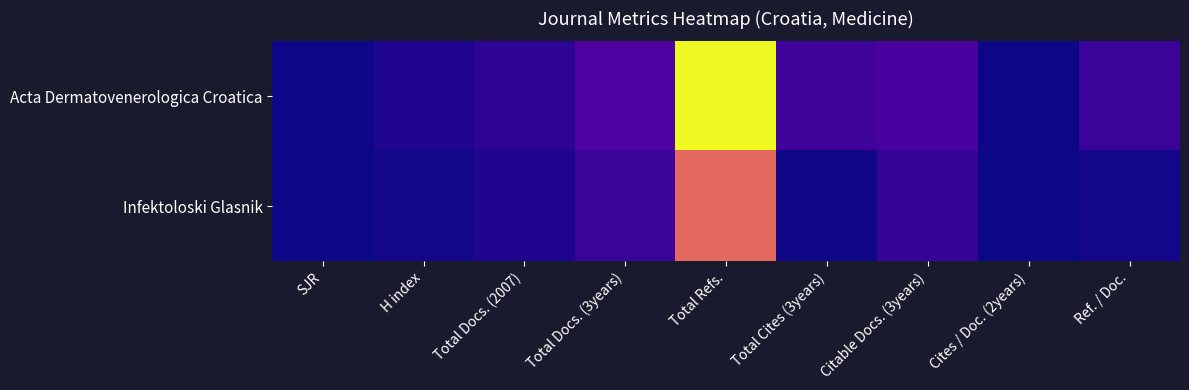

Reading left to right, list all the values displayed in this chart.

Acta Dermatovenerologica Croatica: SJR=0	H index=28	Total Docs. (2007)=54	Total Docs. (3years)=125	Total Refs.=943	Total Cites (3years)=91	Citable Docs. (3years)=111	Cites / Doc. (2years)=0	Ref. / Doc.=81
Infektoloski Glasnik: SJR=0	H index=8	Total Docs. (2007)=27	Total Docs. (3years)=79	Total Refs.=580	Total Cites (3years)=7	Citable Docs. (3years)=68	Cites / Doc. (2years)=0	Ref. / Doc.=10